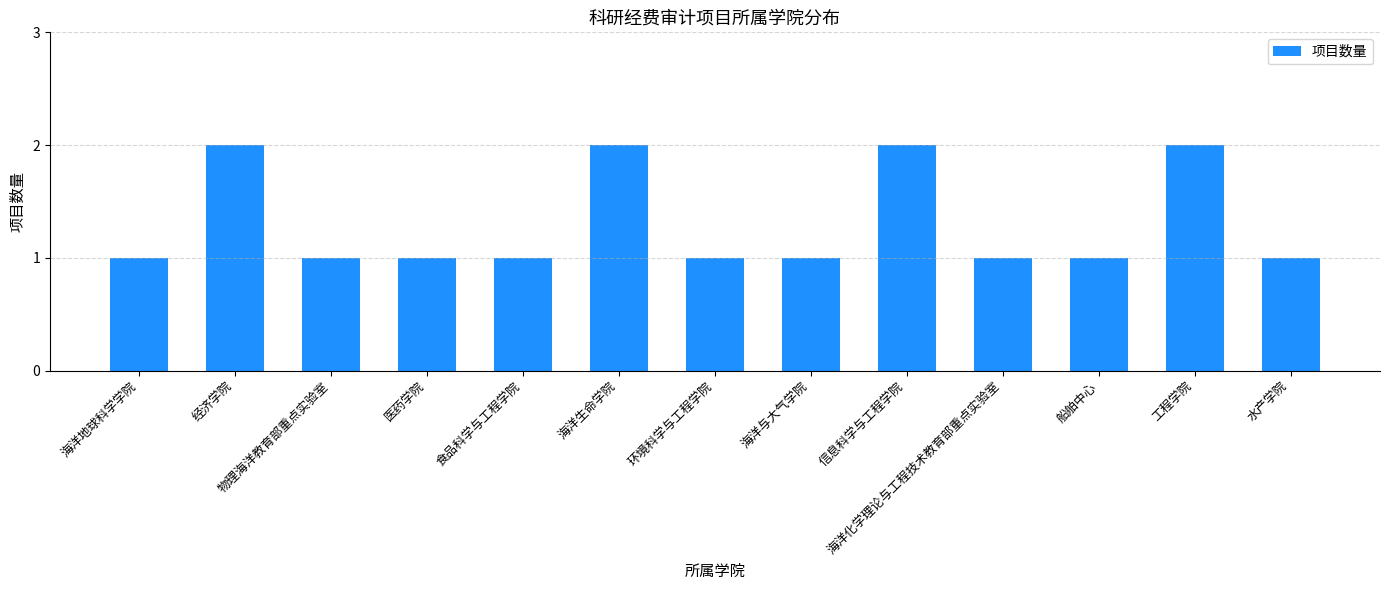

Is it true that the value at 信息科学与工程学院 is 2?

True